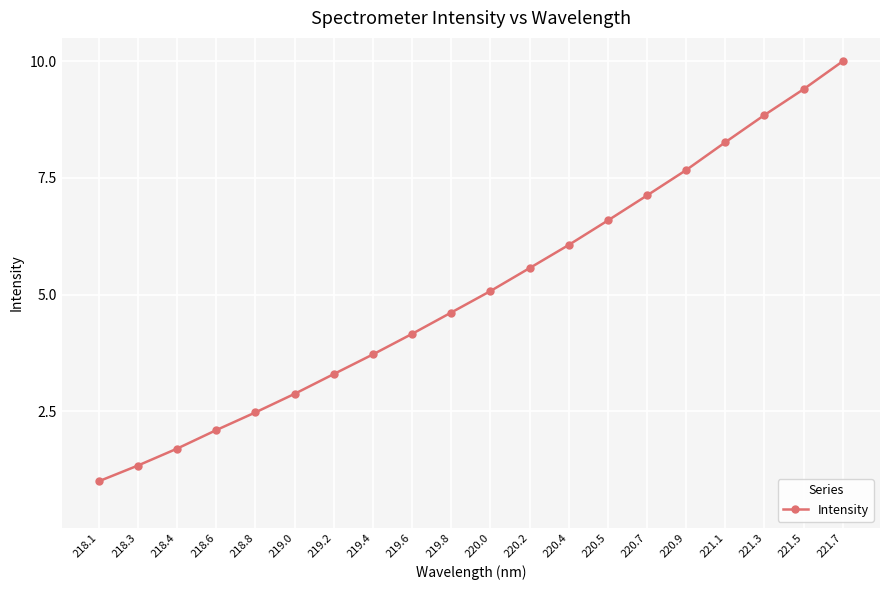

What is the minimum value shown in the chart?

1.0